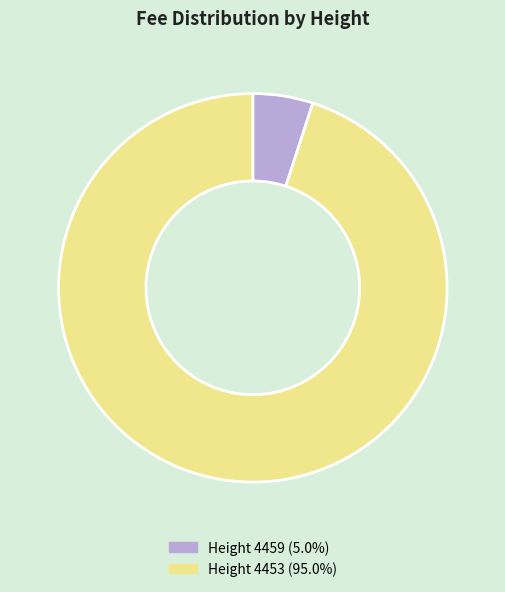

Is there any slice that represents more than half of the pie?

Yes